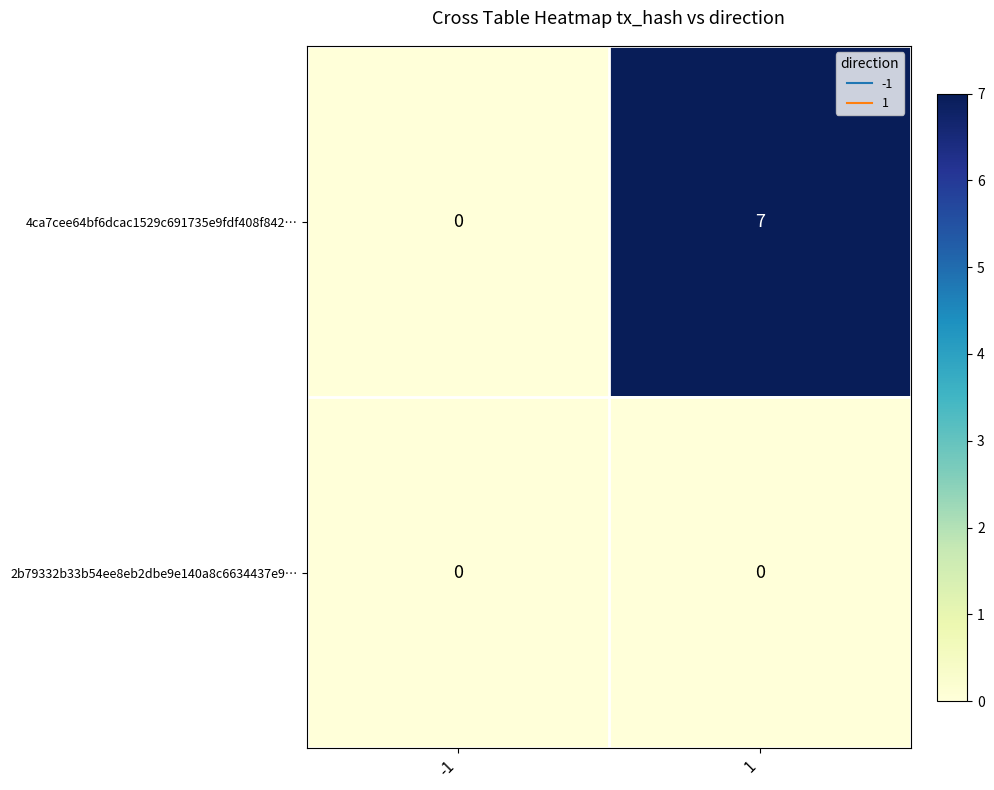

Which series has the widest spread of values?

4ca7cee64bf6dcac1529c691735e9fdf408f842…